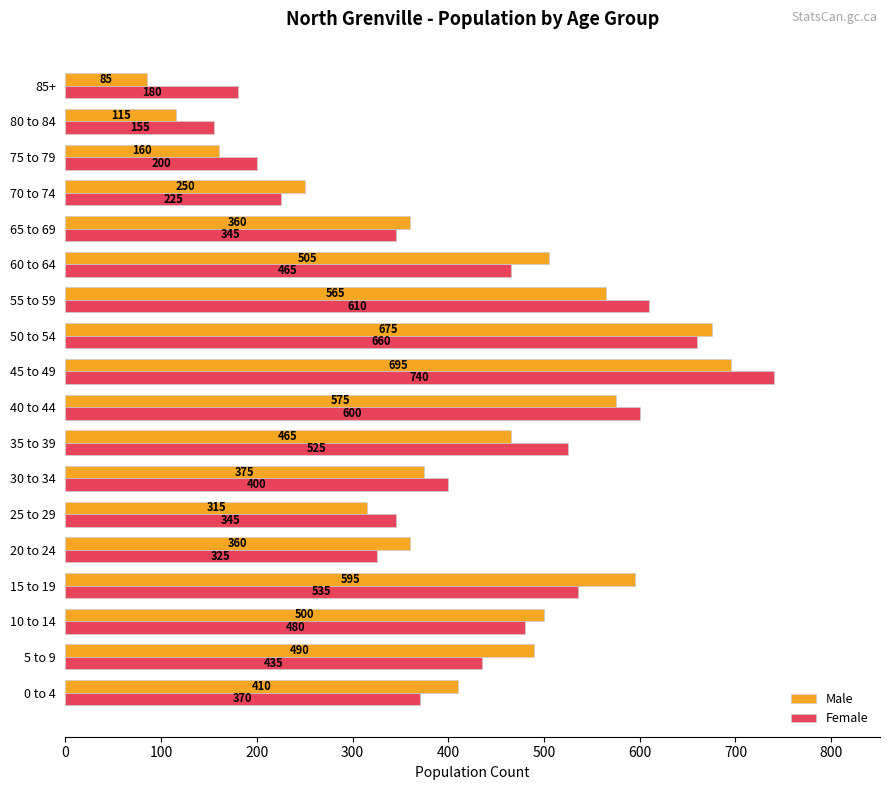

What are all the series names shown in the legend?

Male, Female